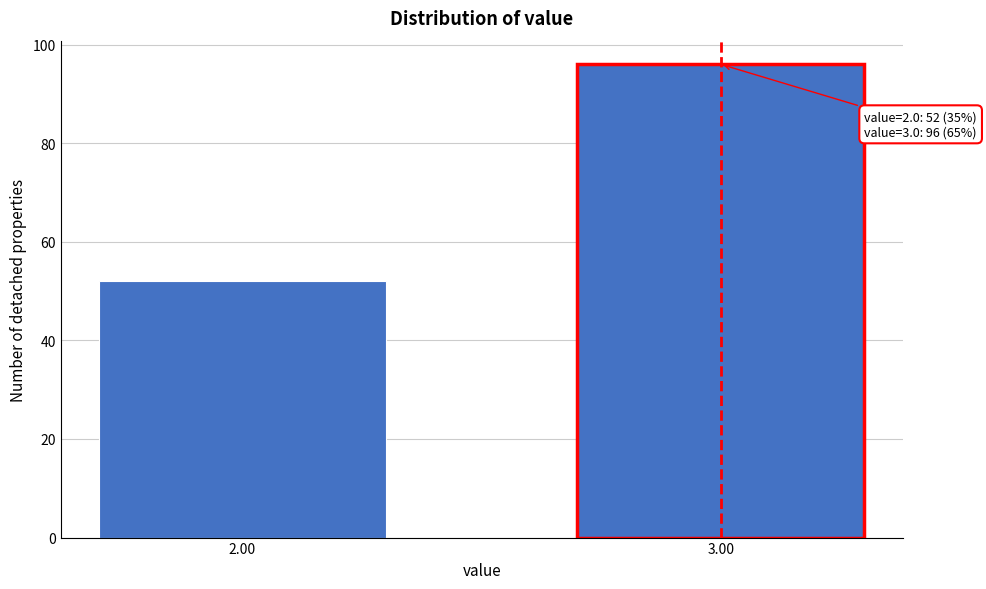

Reading right to left, list all the values displayed in this chart.

96	52